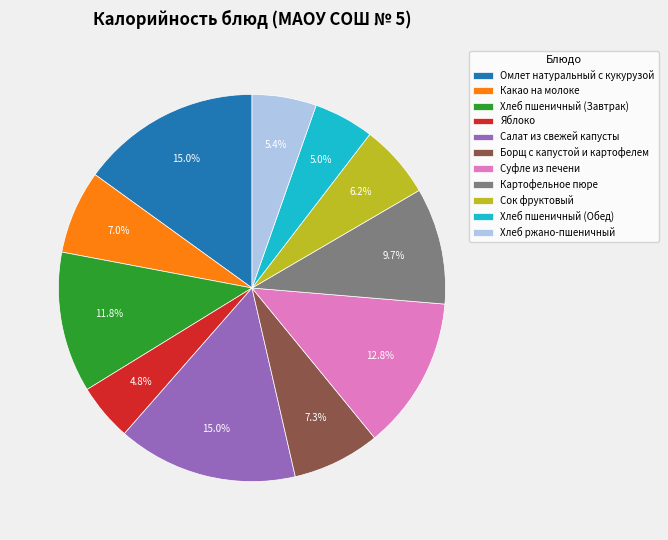

How many slices are in this pie chart?

11